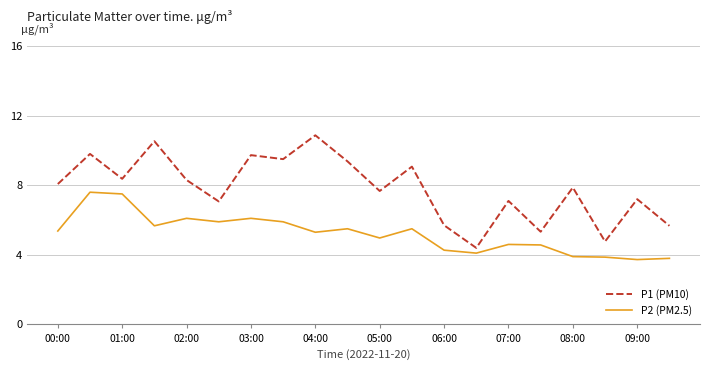

Which series has the largest range (max minus min)?

P1 (PM10)